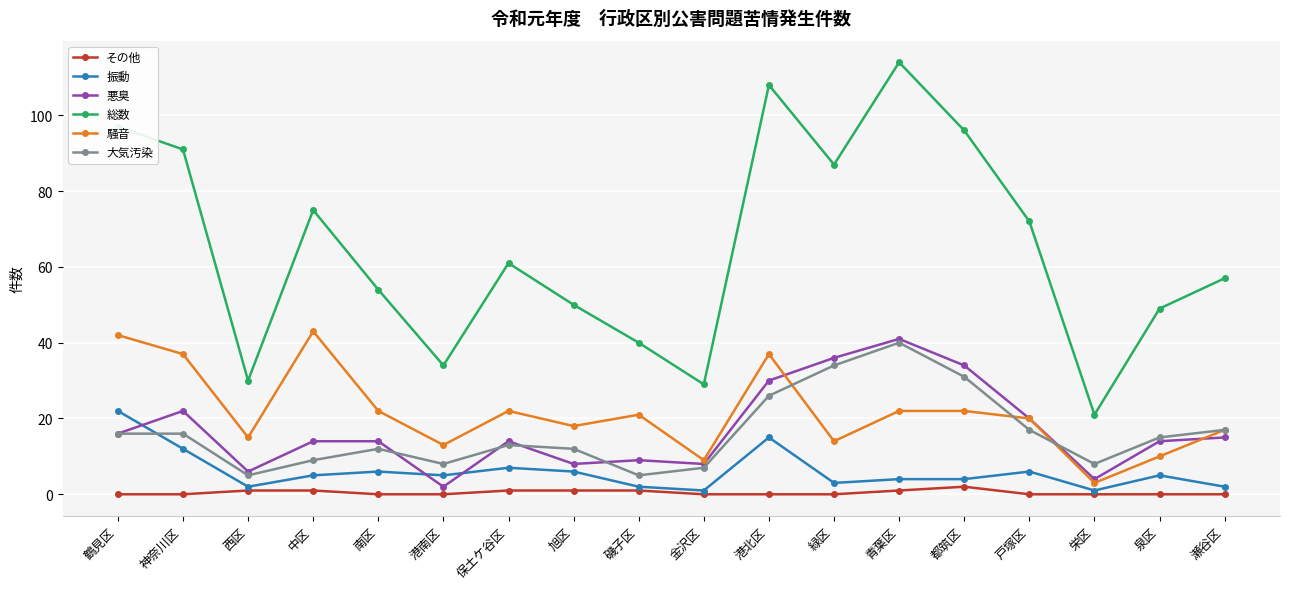

The 騒音 series shows 22 at 青葉区. True or false?

True